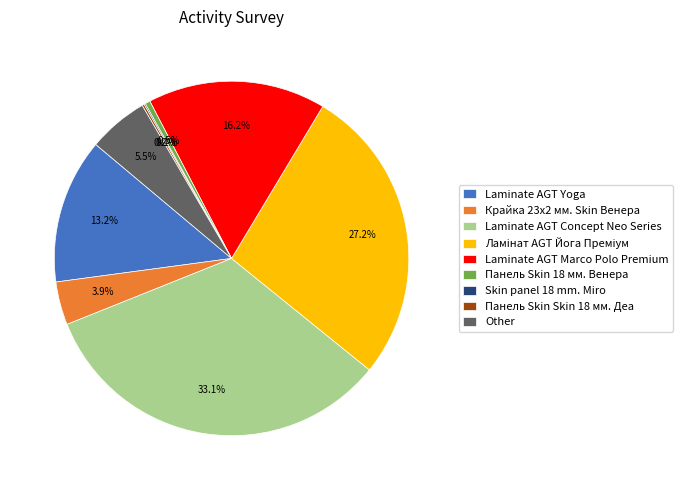

To the nearest percent, what portion does Laminate AGT Concept Neo Series represent?

33%